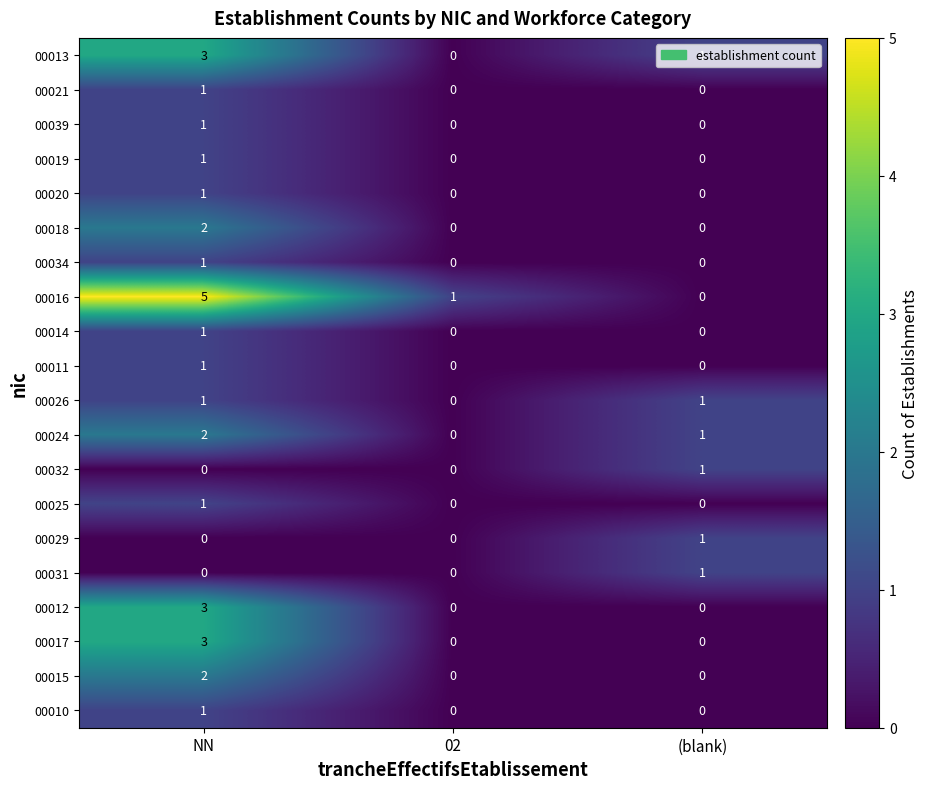

What is the sum of all 00024 values?

3